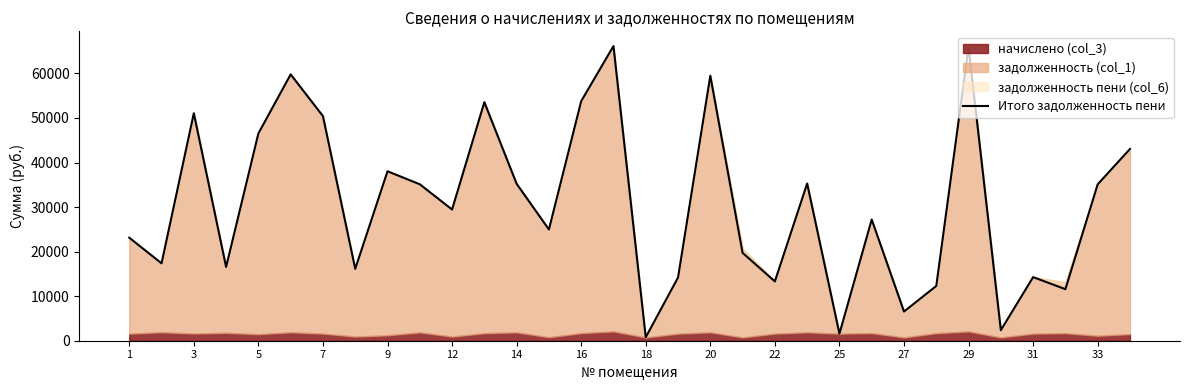

How many data points are less than 29448?

16